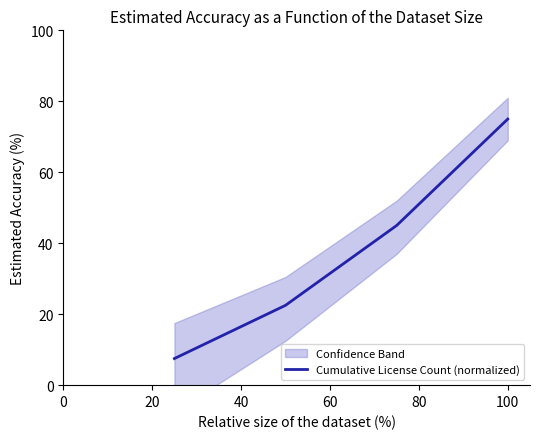

What is the minimum value for Cumulative License Count (normalized)?

7.5